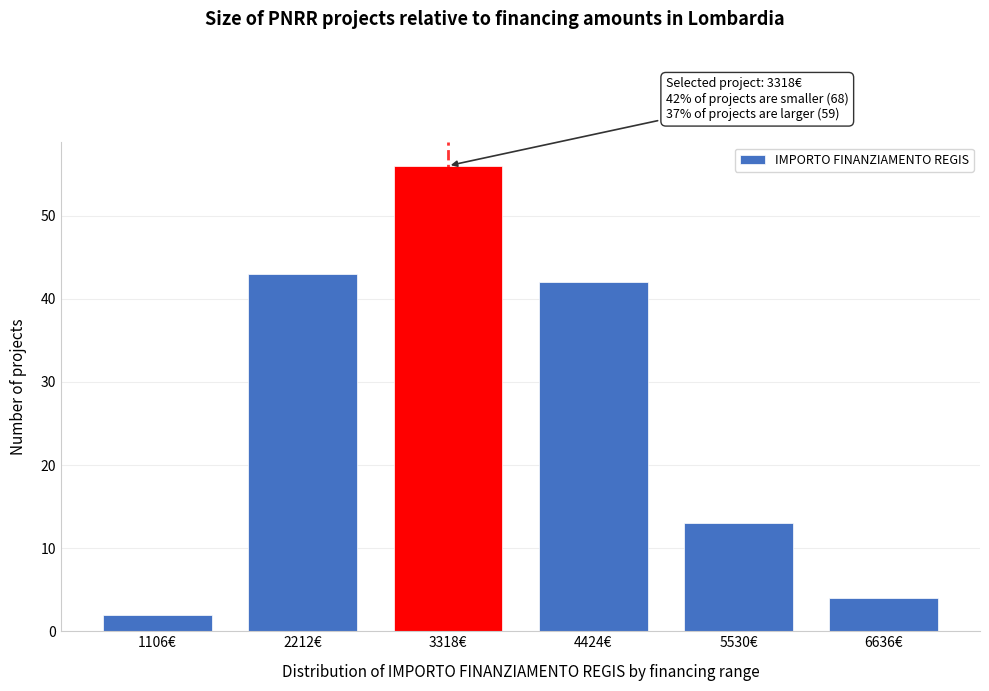

Reading left to right, list all the values displayed in this chart.

2	43	56	42	13	4